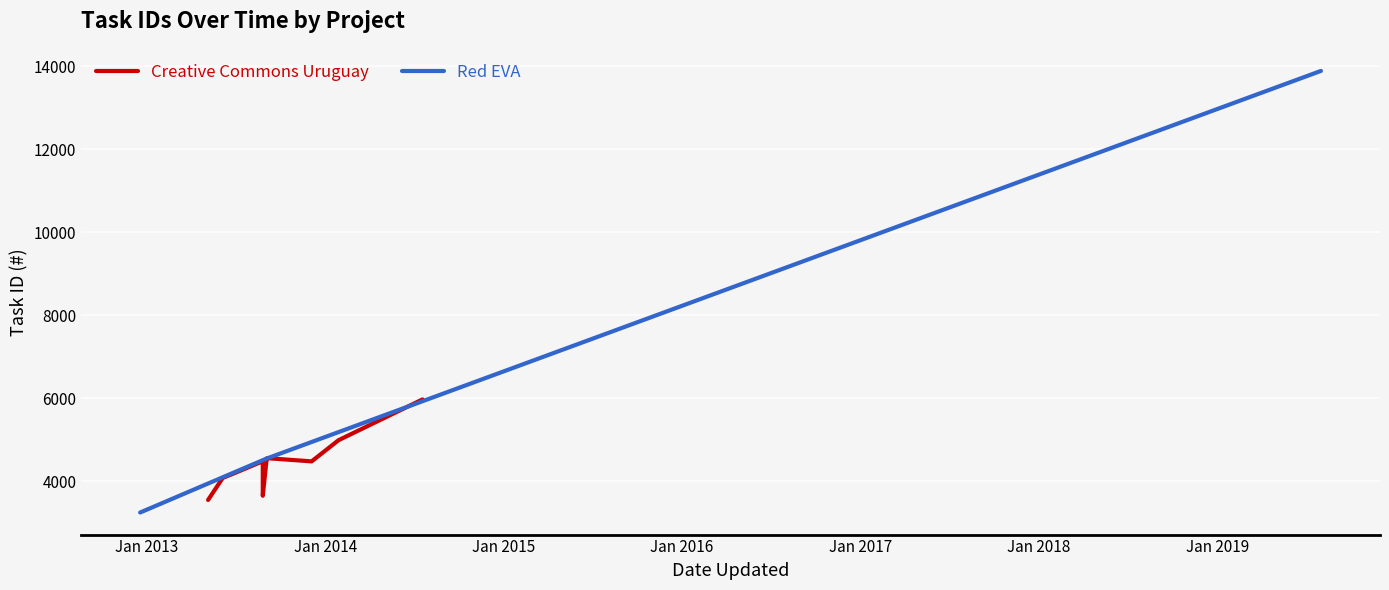

What is the highest value of the Red EVA series?

13890